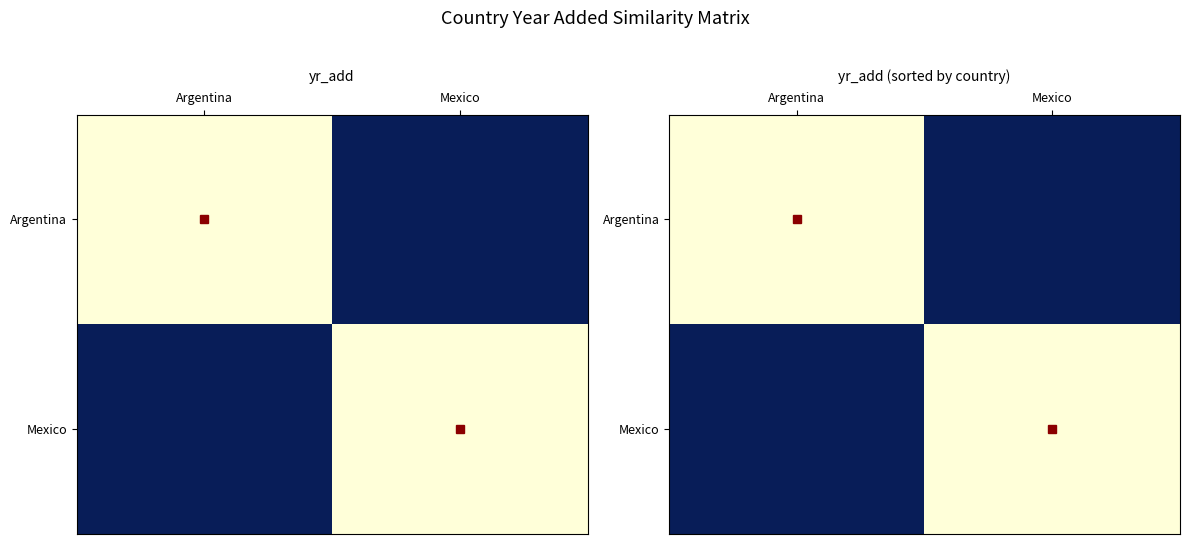

How many data points in Mexico are less than 1?

1